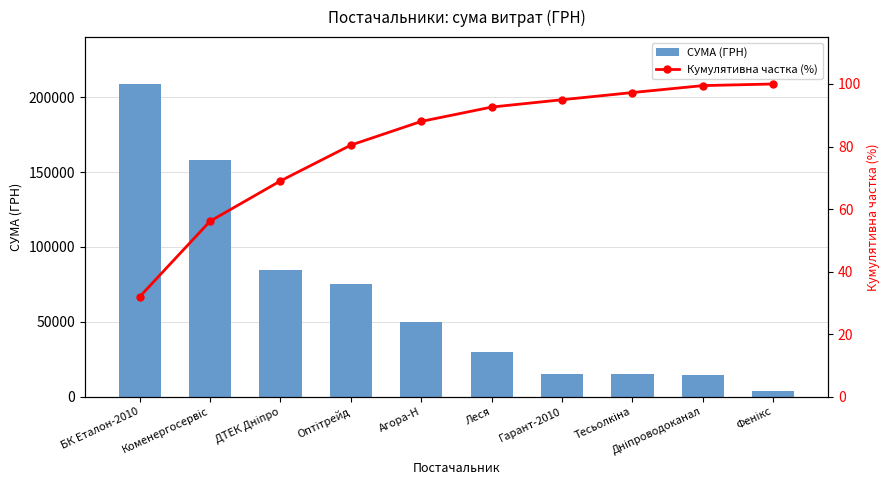

Where is Кумулятивна частка (%) nearest to the value 65?

ДТЕК Дніпро